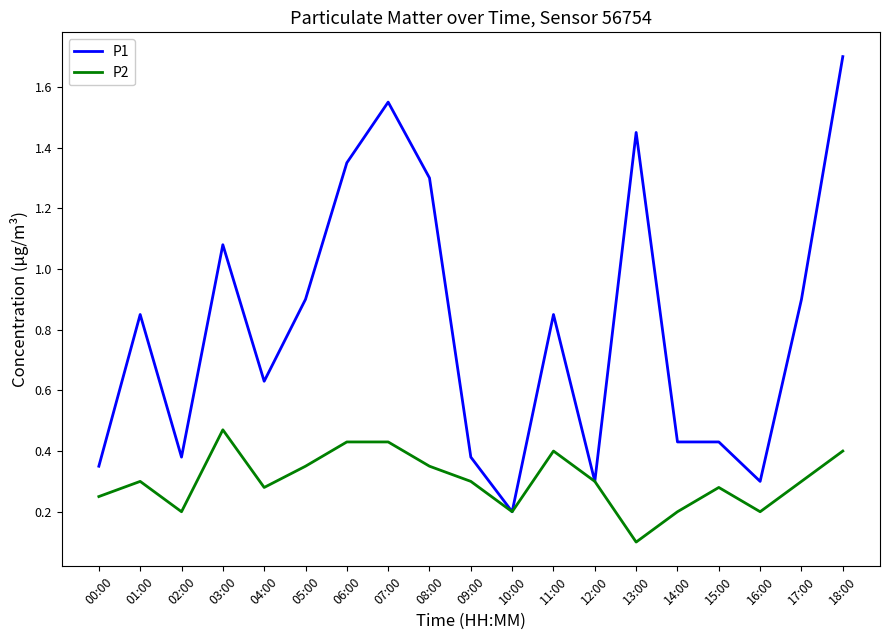

What is the maximum value shown in the chart?

1.7